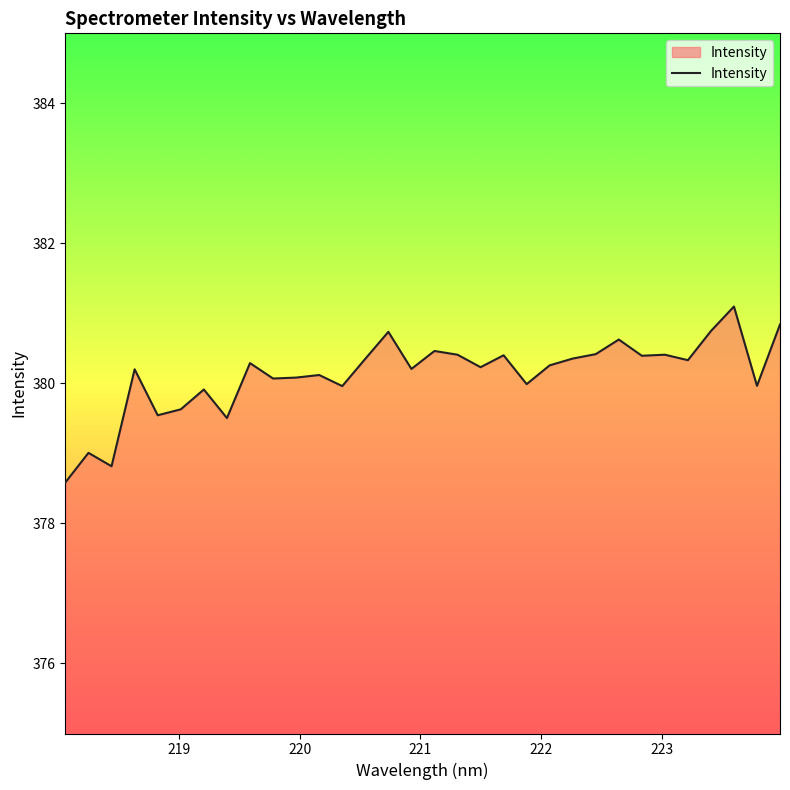

What is the maximum value shown in the chart?

381.1